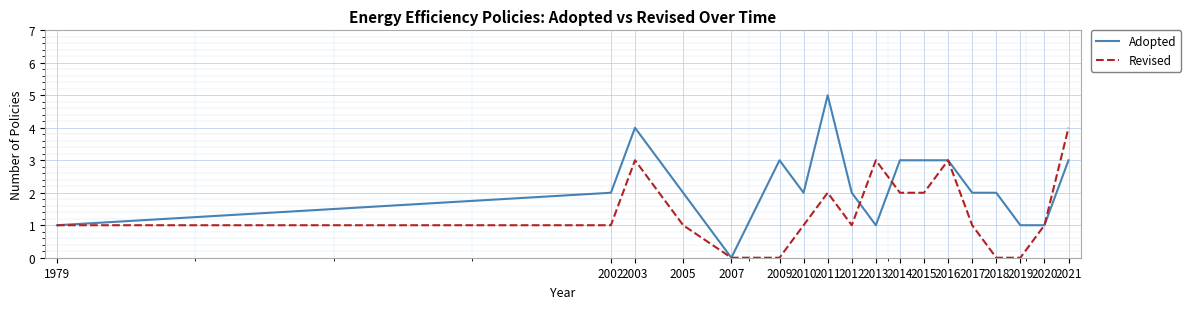

What is the difference between the maximum and second lowest values in the Adopted series?

4